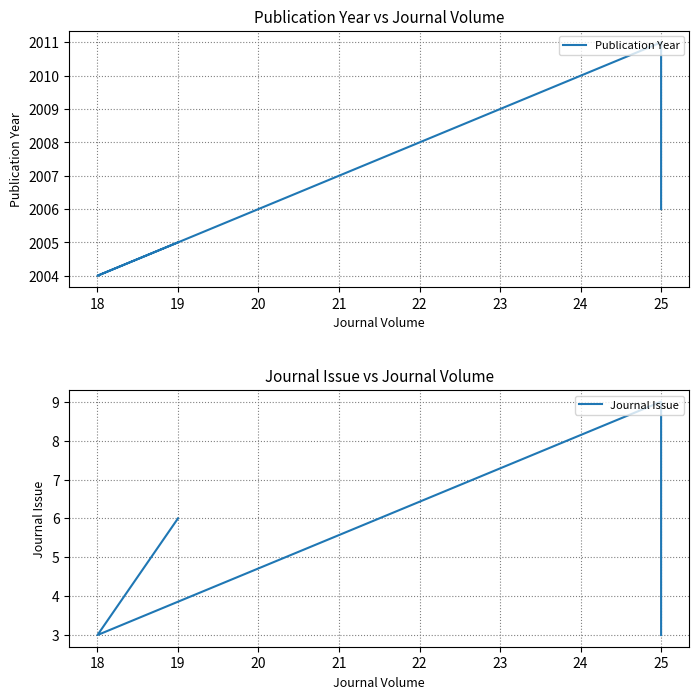

Which series changed the most between 18 and 25?

Publication Year